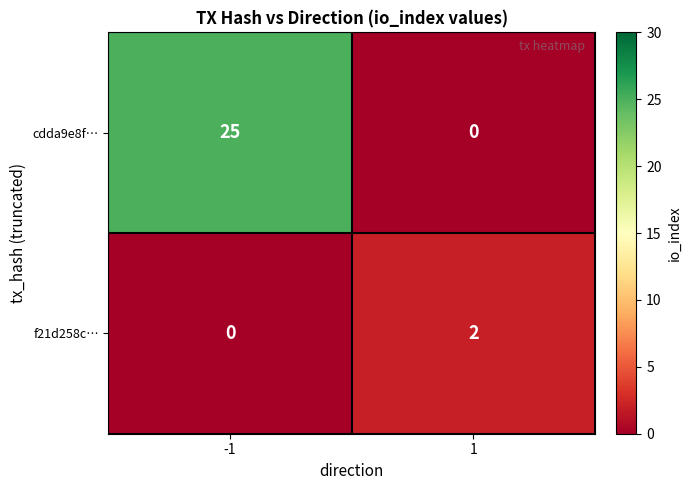

At how many categories does at least one series exceed 16?

1